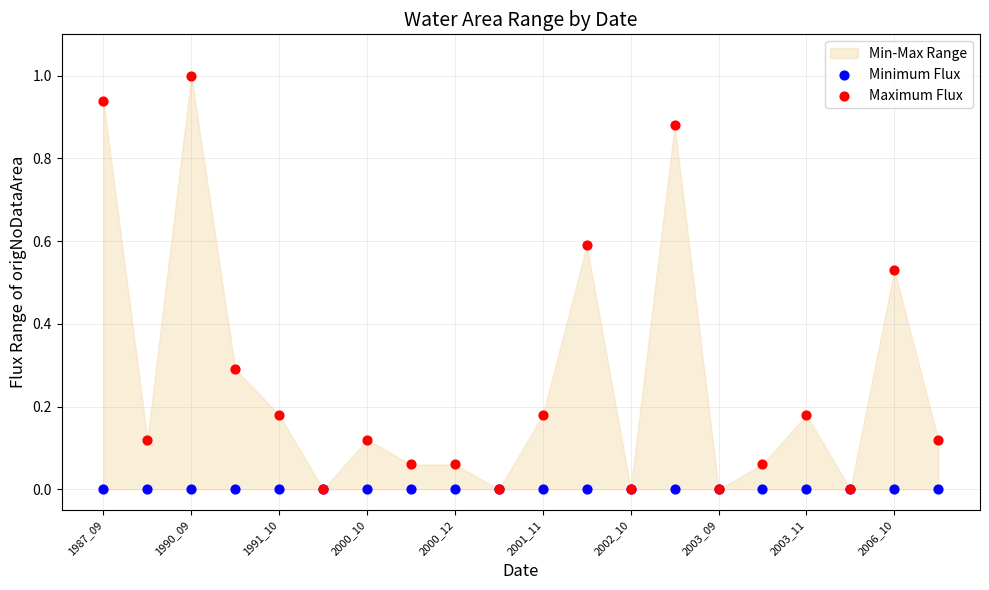

Which series reaches the minimum Y coordinate?

Minimum Flux